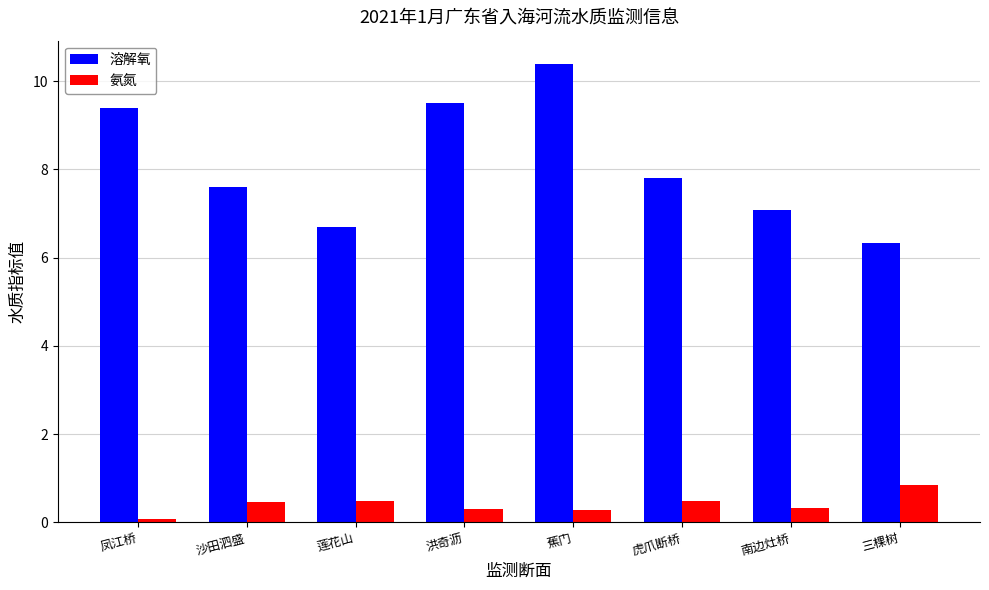

List the series in order of their peak value, lowest first.

氨氮, 溶解氧